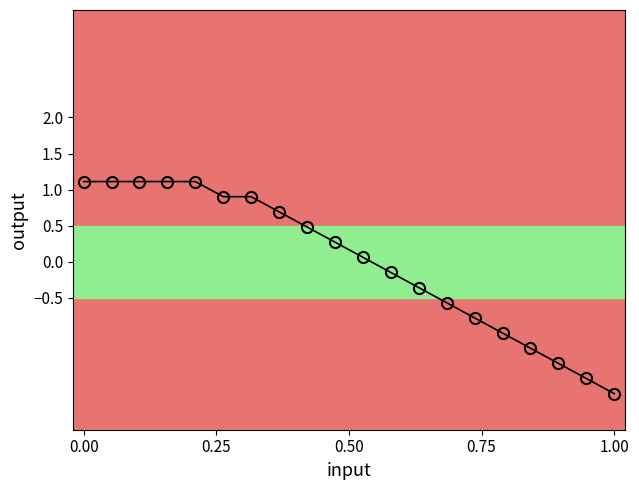

What is the smallest value displayed?

-1.8